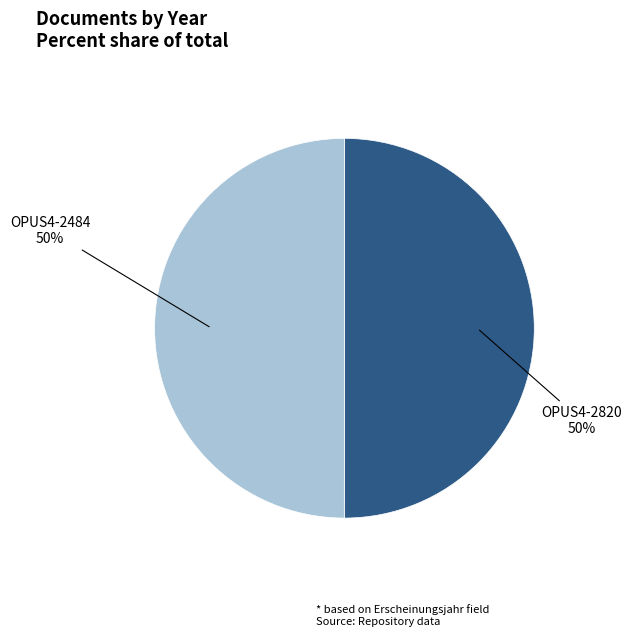

To the nearest percent, what is the average slice percentage?

50%